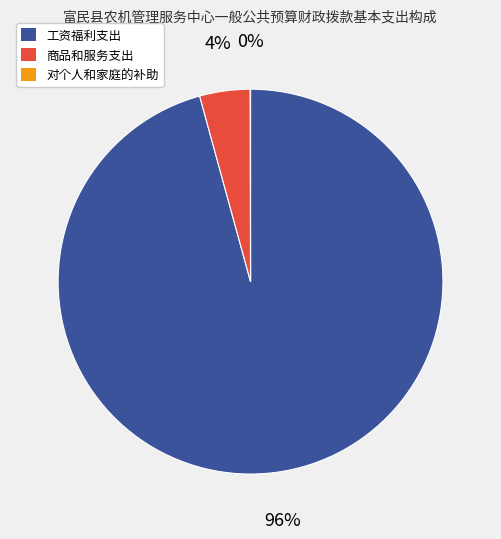

Which slice represents more than half of the pie?

工资福利支出